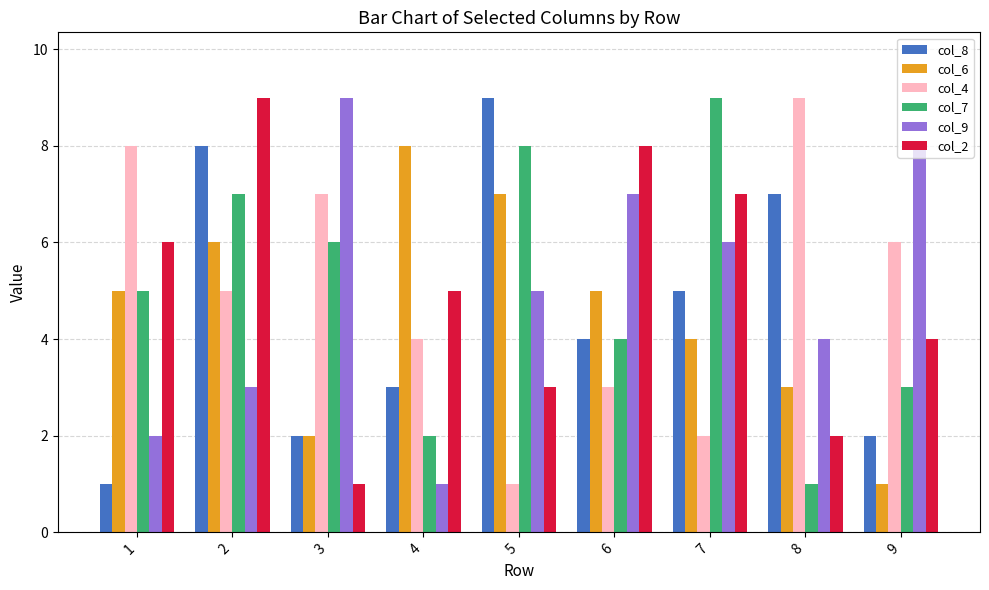

Reading left to right, what are all the values shown in this chart?

col_8: 1=1	2=8	3=2	4=3	5=9	6=4	7=5	8=7	9=2
col_6: 1=5	2=6	3=2	4=8	5=7	6=5	7=4	8=3	9=1
col_4: 1=8	2=5	3=7	4=4	5=1	6=3	7=2	8=9	9=6
col_7: 1=5	2=7	3=6	4=2	5=8	6=4	7=9	8=1	9=3
col_9: 1=2	2=3	3=9	4=1	5=5	6=7	7=6	8=4	9=8
col_2: 1=6	2=9	3=1	4=5	5=3	6=8	7=7	8=2	9=4